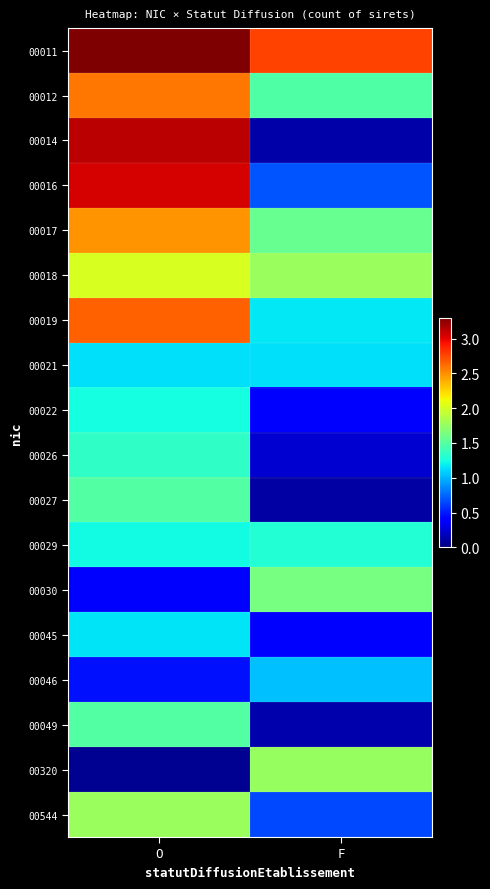

Reading left to right, list all the values displayed in this chart.

00011: O=3.3	F=2.8
00012: O=2.6	F=1.5
00014: O=3.1	F=0.1
00016: O=3.0	F=0.7
00017: O=2.5	F=1.6
00018: O=2.0	F=1.8
00019: O=2.7	F=1.2
00021: O=1.1	F=1.1
00022: O=1.2	F=0.4
00026: O=1.3	F=0.2
00027: O=1.5	F=0.1
00029: O=1.2	F=1.3
00030: O=0.4	F=1.6
00045: O=1.2	F=0.4
00046: O=0.5	F=1.0
00049: O=1.5	F=0.1
00320: O=0.1	F=1.8
00544: O=1.8	F=0.6